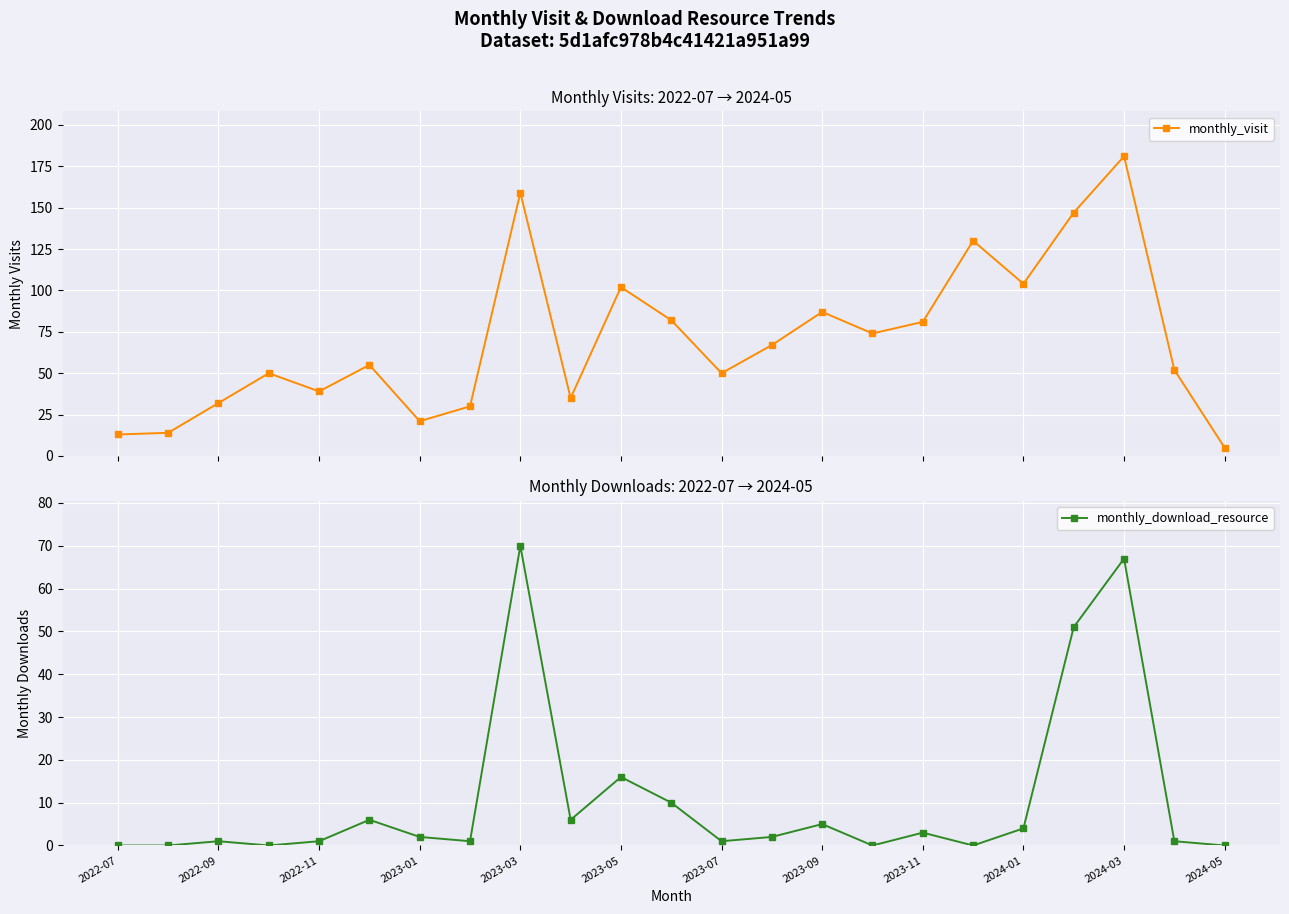

What value does the monthly_visit series have at 2022-07?

13